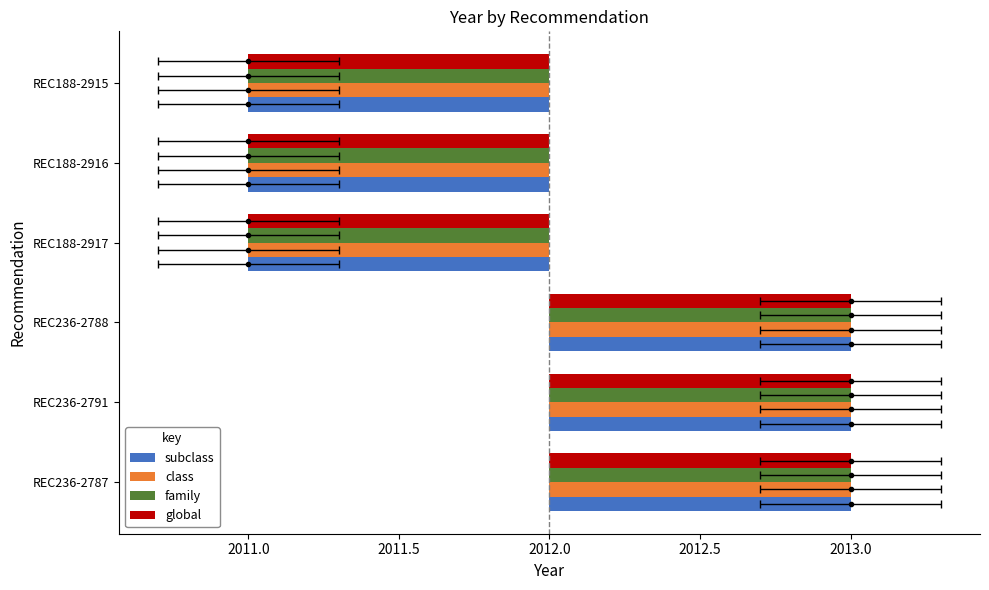

How many series are shown in this chart?

4